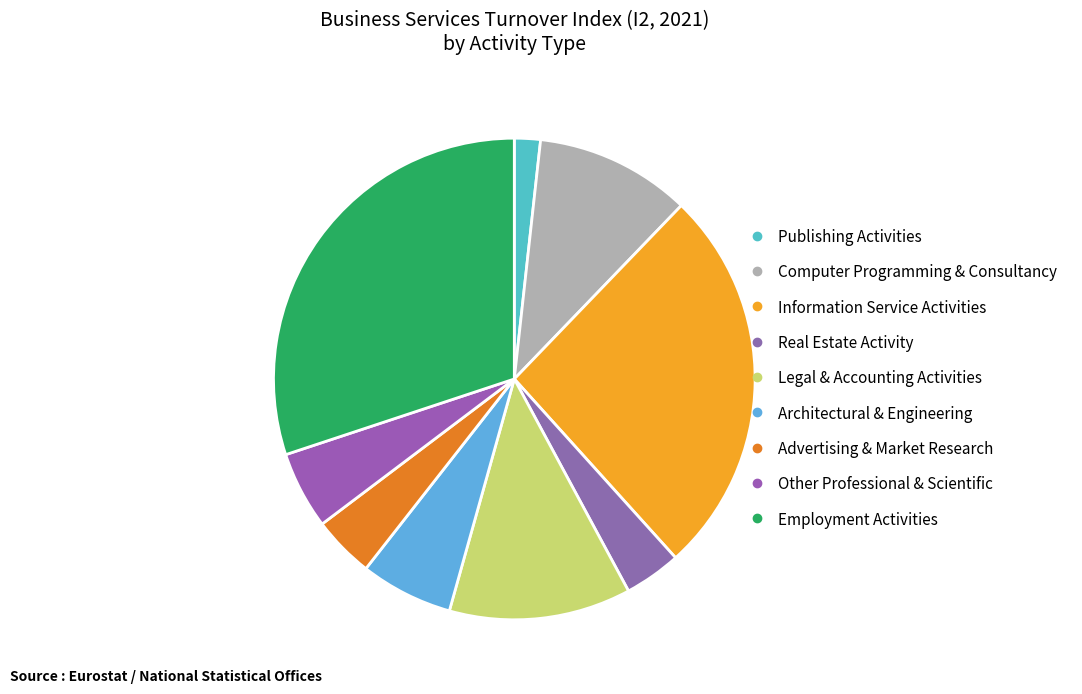

Does any single category account for the majority?

No